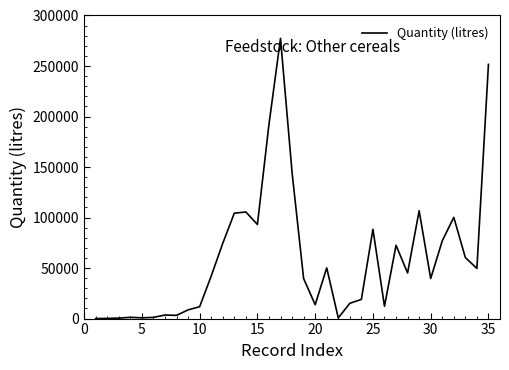

What is the difference between the maximum and minimum values?

277353.0